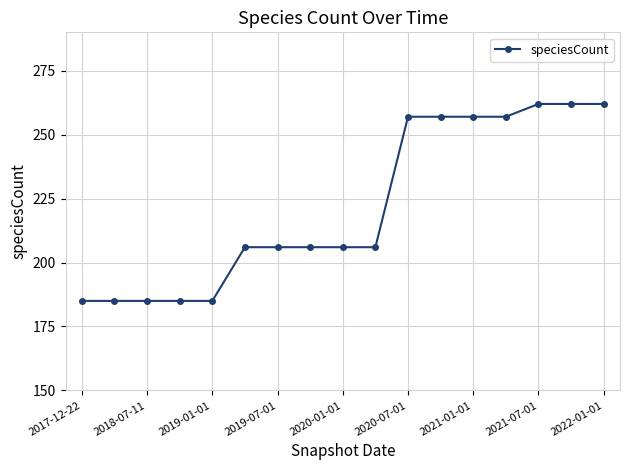

What is the minimum value shown in the chart?

185